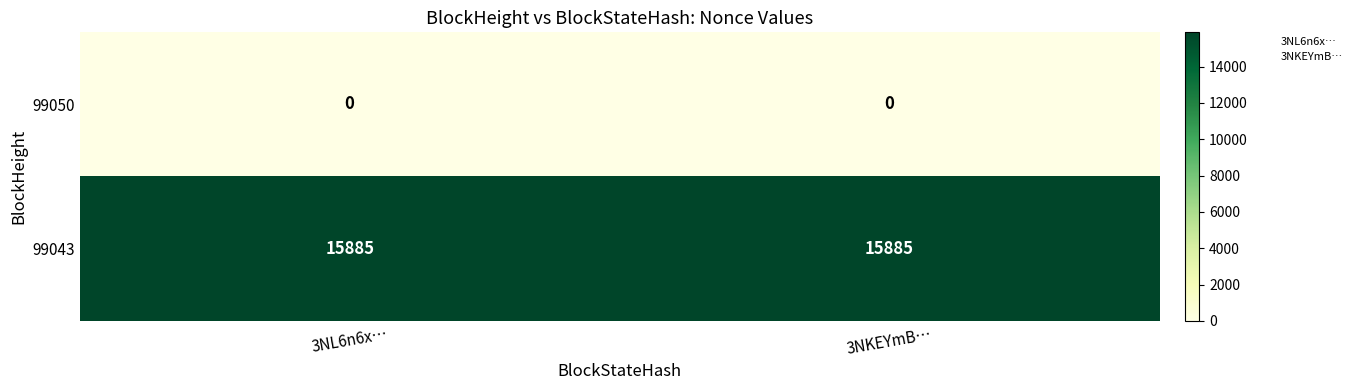

List the series in order of their overall mean, lowest first.

99050, 99043